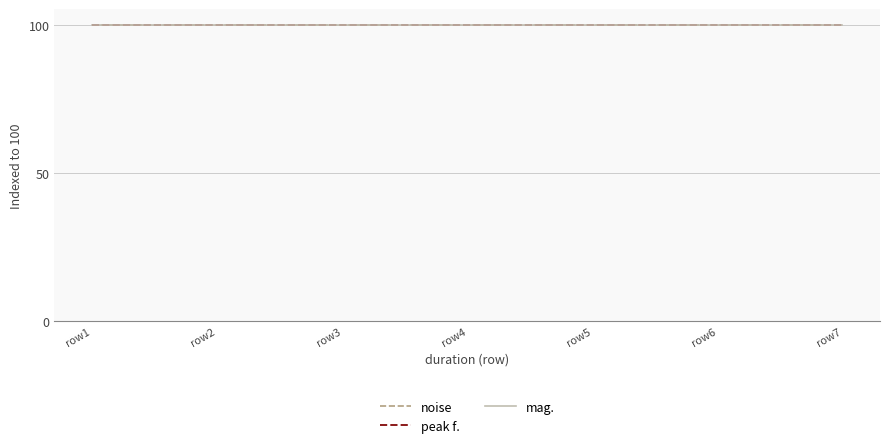

List the series in order of their peak value, lowest first.

noise, mag., peak f.